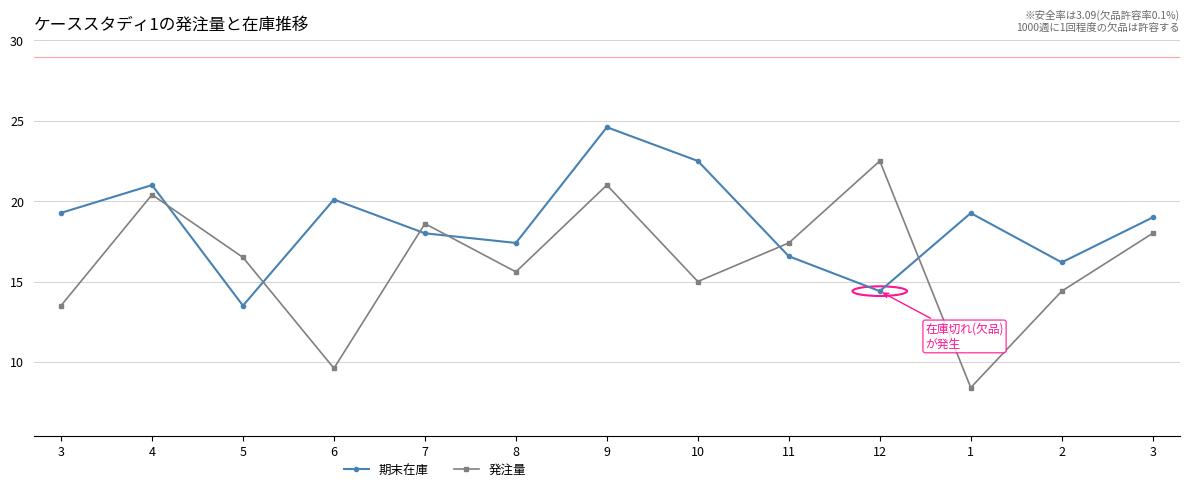

How many data points in 発注量 are above 16?

7